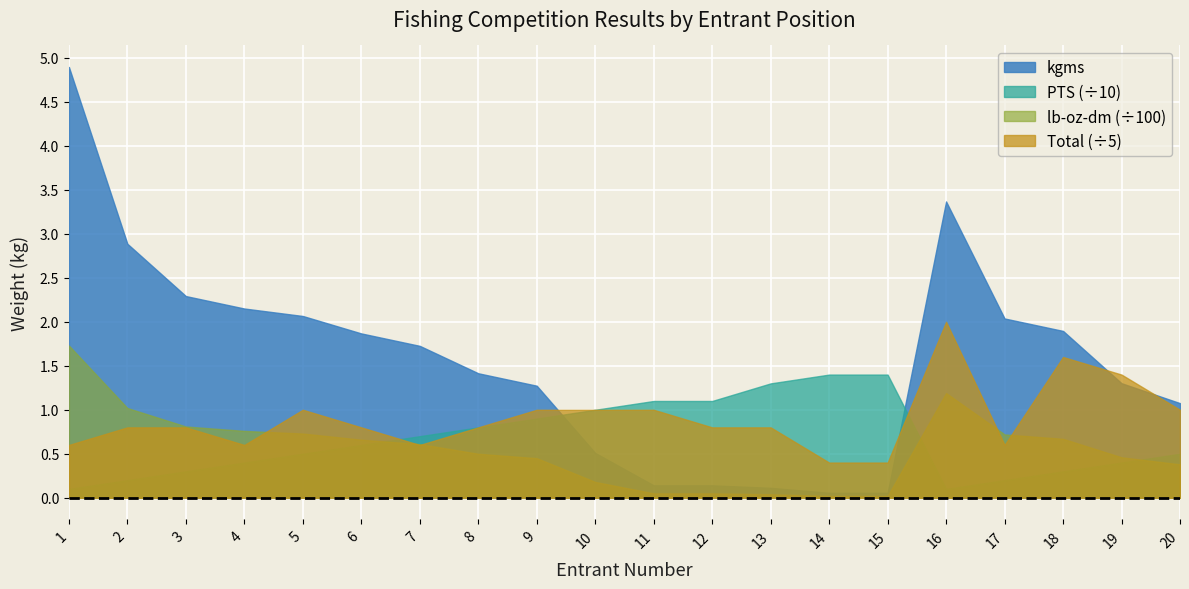

Reading right to left, what are all the values shown in this chart?

PTS: 20=5.0	19=4.0	18=3.0	17=2.0	16=1.0	15=14.0	14=14.0	13=13.0	12=11.0	11=11.0	10=10.0	9=9.0	8=8.0	7=7.0	6=6.0	5=5.0	4=4.0	3=3.0	2=2.0	1=1.0
kgms: 20=1.1	19=1.3	18=1.9	17=2.0	16=3.4	15=0.1	14=0.1	13=0.1	12=0.1	11=0.1	10=0.5	9=1.3	8=1.4	7=1.7	6=1.9	5=2.1	4=2.2	3=2.3	2=2.9	1=4.9
lb-oz-dm: 20=38.0	19=46.0	18=67.0	17=72.0	16=119.0	15=2.0	14=2.0	13=4.0	12=5.0	11=5.0	10=18.0	9=45.0	8=50.0	7=61.0	6=66.0	5=73.0	4=76.0	3=81.0	2=102.0	1=173.0
Total: 20=5.0	19=7.0	18=8.0	17=3.0	16=10.0	15=2.0	14=2.0	13=4.0	12=4.0	11=5.0	10=5.0	9=5.0	8=4.0	7=3.0	6=4.0	5=5.0	4=3.0	3=4.0	2=4.0	1=3.0